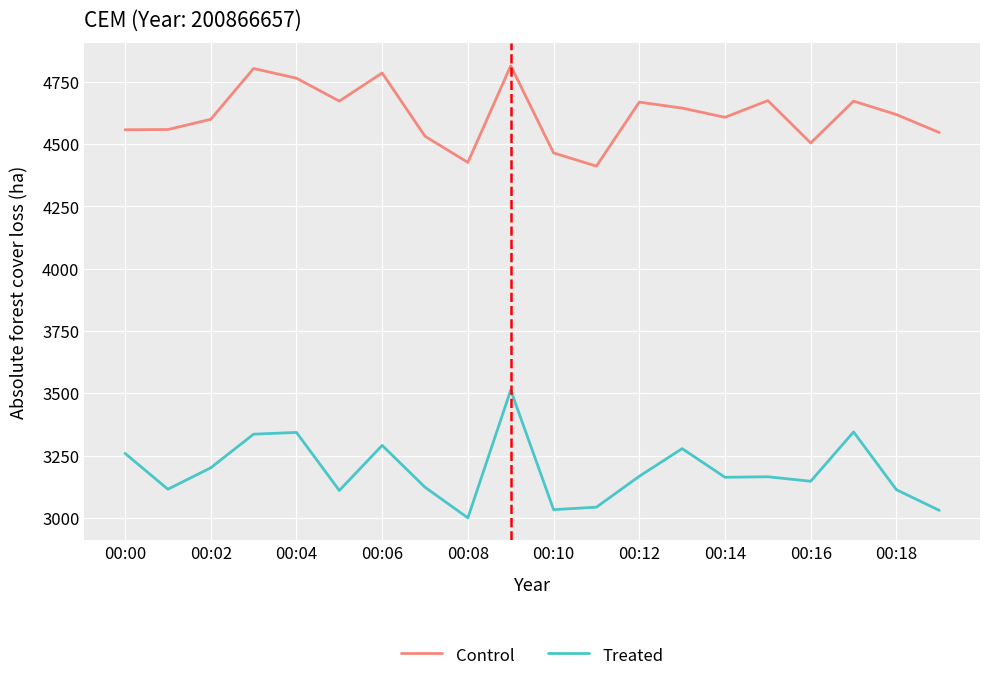

List the series in order of their overall mean, highest first.

Control, Treated